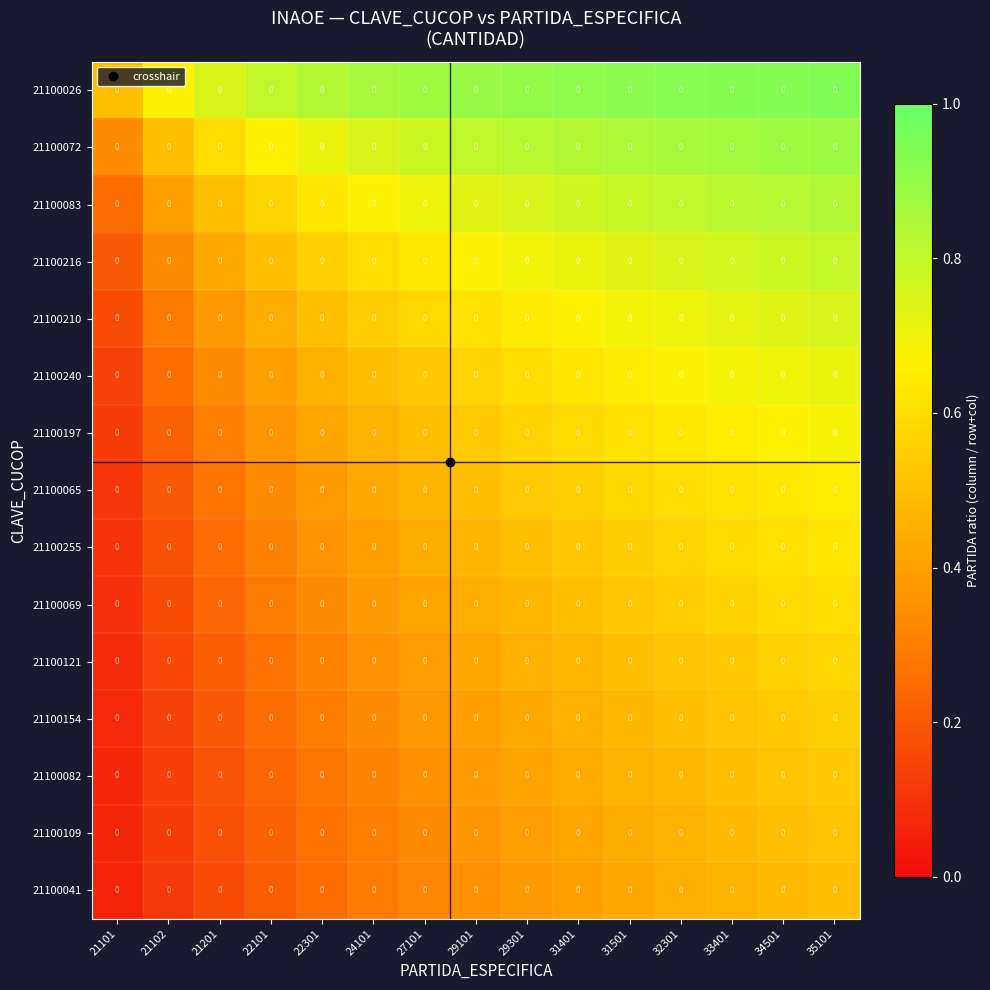

At which category is the sum across all series the highest?

35101